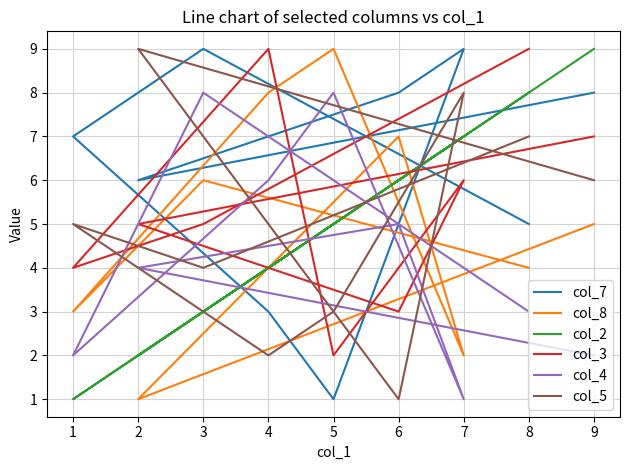

How many data points does each series have?

9